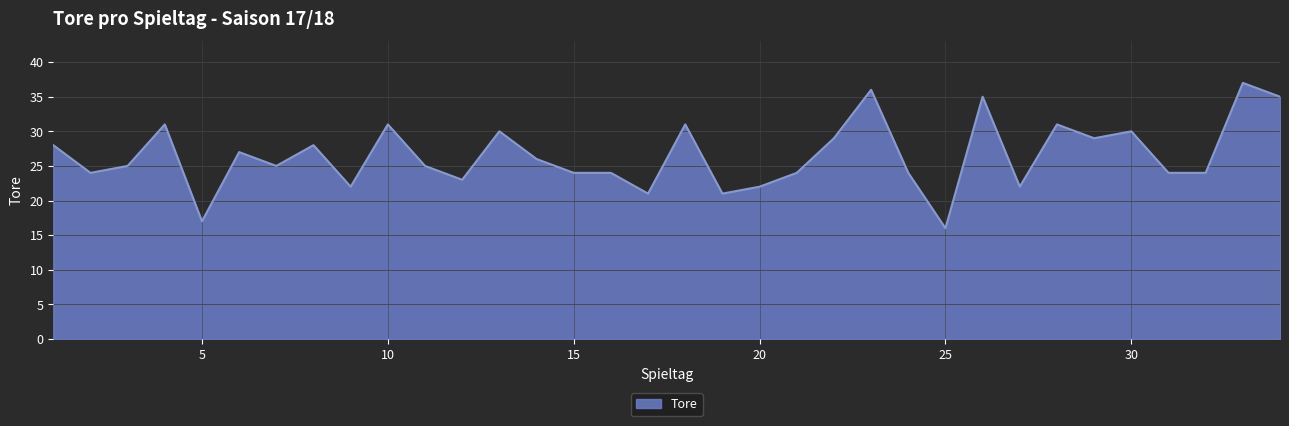

What is the smallest value displayed?

16